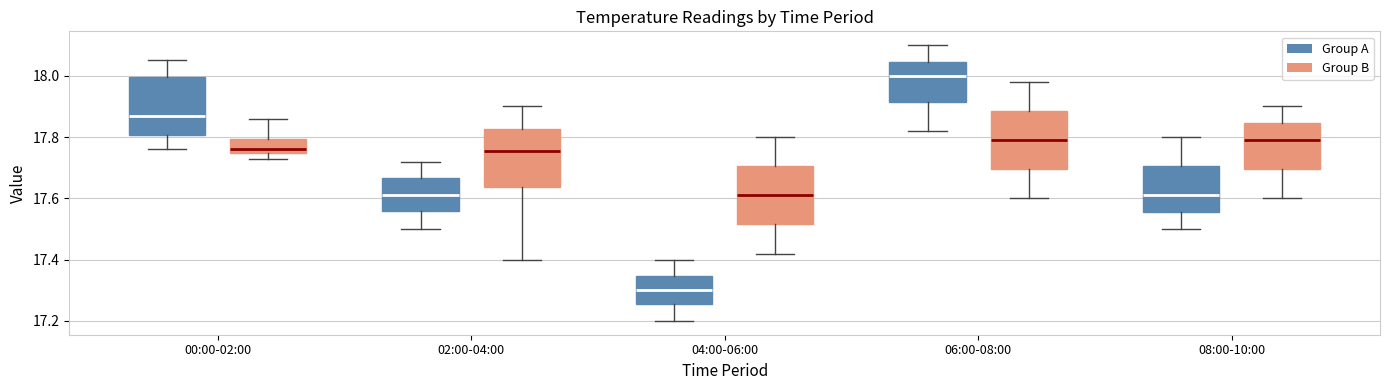

Reading left to right, read every box against the y-axis: the position of its median line, the range the box covers, and the ends of its whiskers. The values are not printed on the chart, so give them approximately, as read against the axis.

00:00-02:00 (Group A): median 17.88, box 17.80 to 18.00, whiskers 17.76 to 18.06
00:00-02:00 (Group B): median 17.76, box 17.74 to 17.80, whiskers 17.74 (just below the box's lower edge) to 17.86
02:00-04:00 (Group A): median 17.62, box 17.56 to 17.66, whiskers 17.50 to 17.72
02:00-04:00 (Group B): median 17.76, box 17.64 to 17.82, whiskers 17.40 to 17.90
04:00-06:00 (Group A): median 17.30, box 17.26 to 17.34, whiskers 17.20 to 17.40
04:00-06:00 (Group B): median 17.62, box 17.52 to 17.70, whiskers 17.42 to 17.80
06:00-08:00 (Group A): median 18.00, box 17.92 to 18.04, whiskers 17.82 to 18.10
06:00-08:00 (Group B): median 17.80, box 17.70 to 17.88, whiskers 17.60 to 17.98
08:00-10:00 (Group A): median 17.62, box 17.56 to 17.70, whiskers 17.50 to 17.80
08:00-10:00 (Group B): median 17.80, box 17.70 to 17.84, whiskers 17.60 to 17.90